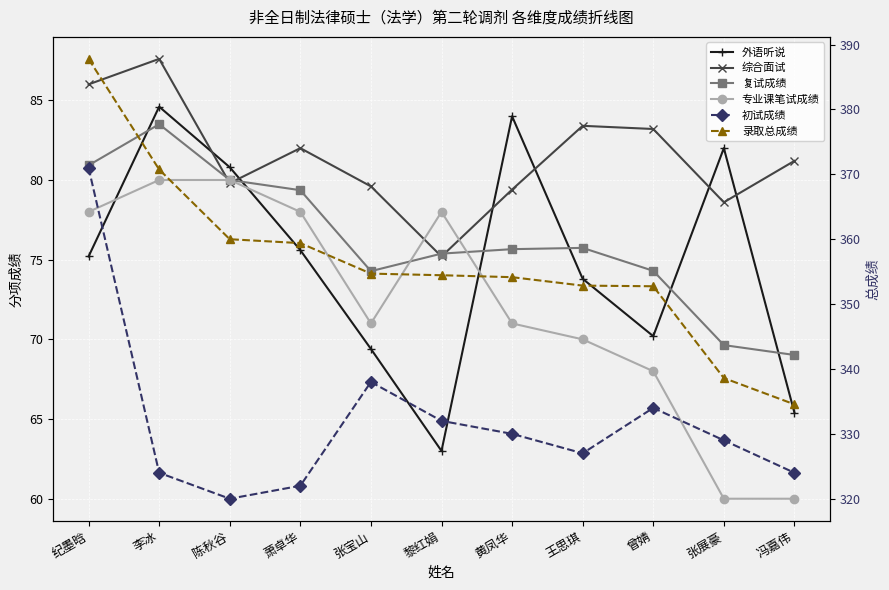

Count the number of categories in the chart.

11